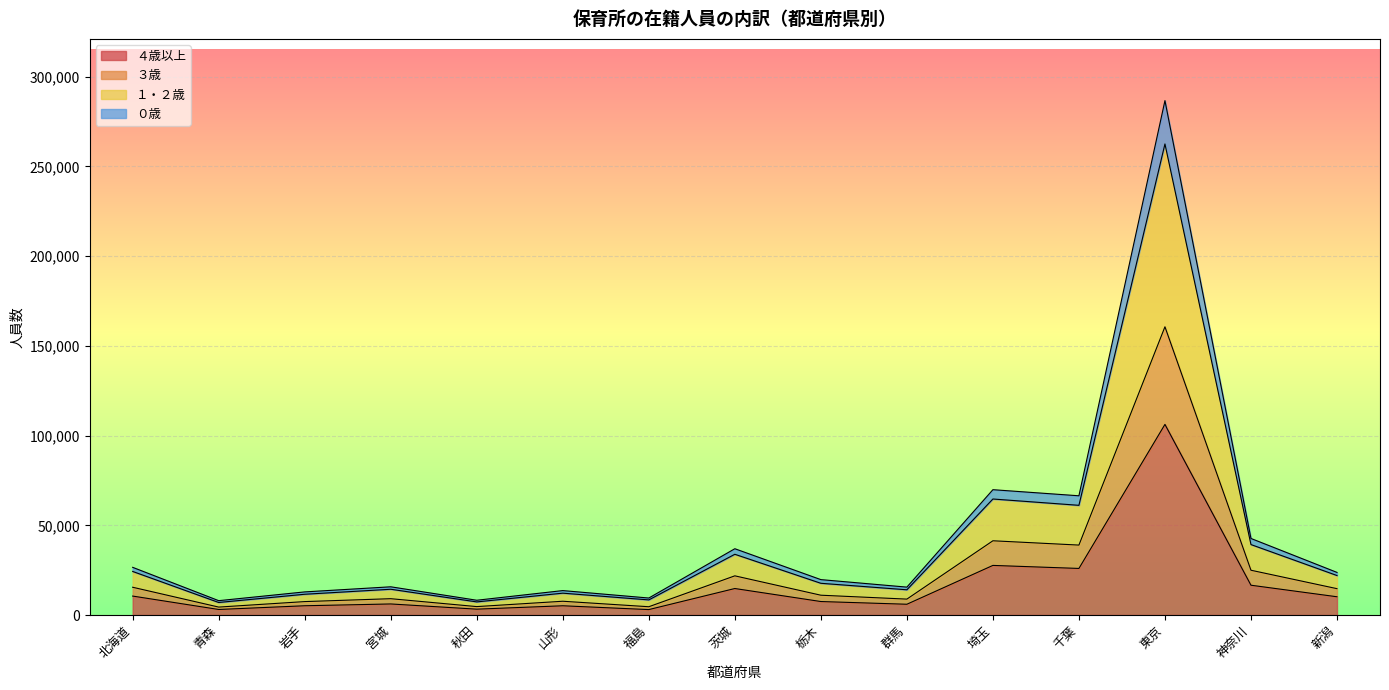

Which has a higher value, 青森 or 神奈川?

神奈川